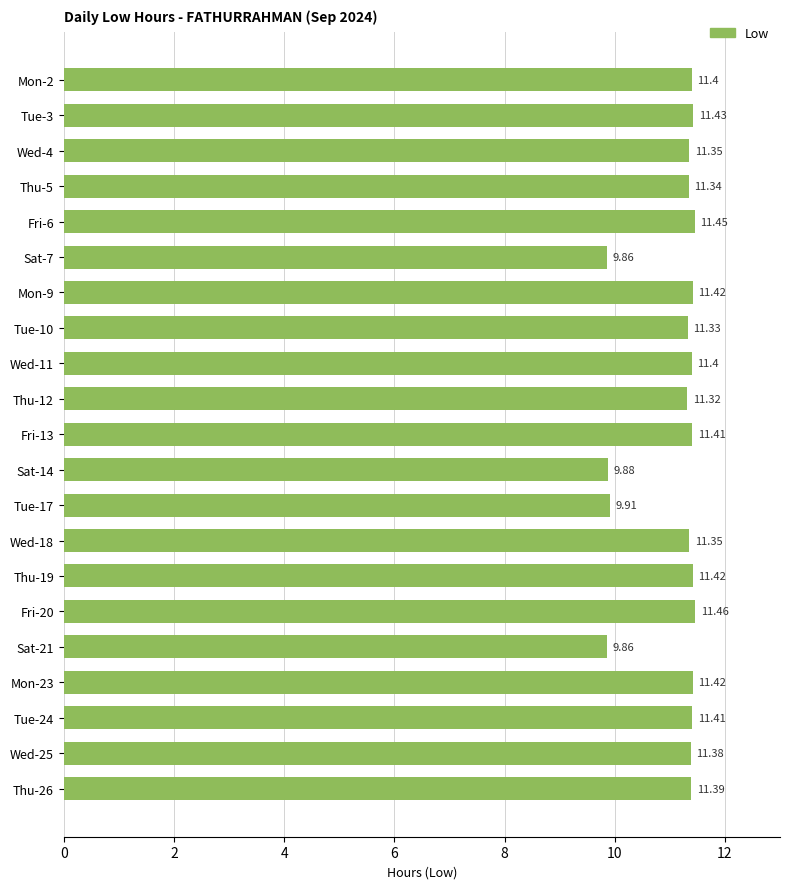

Count the number of values greater than 11.

17